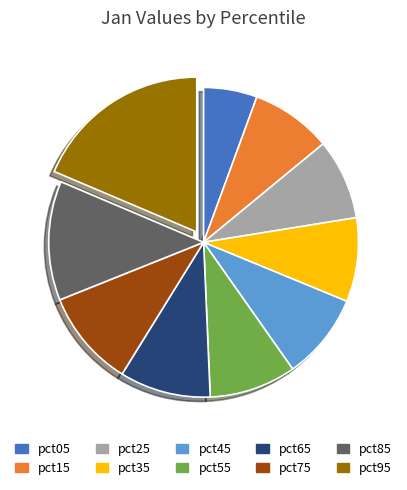

The pct05 slice represents 6% of the pie. True or false?

True